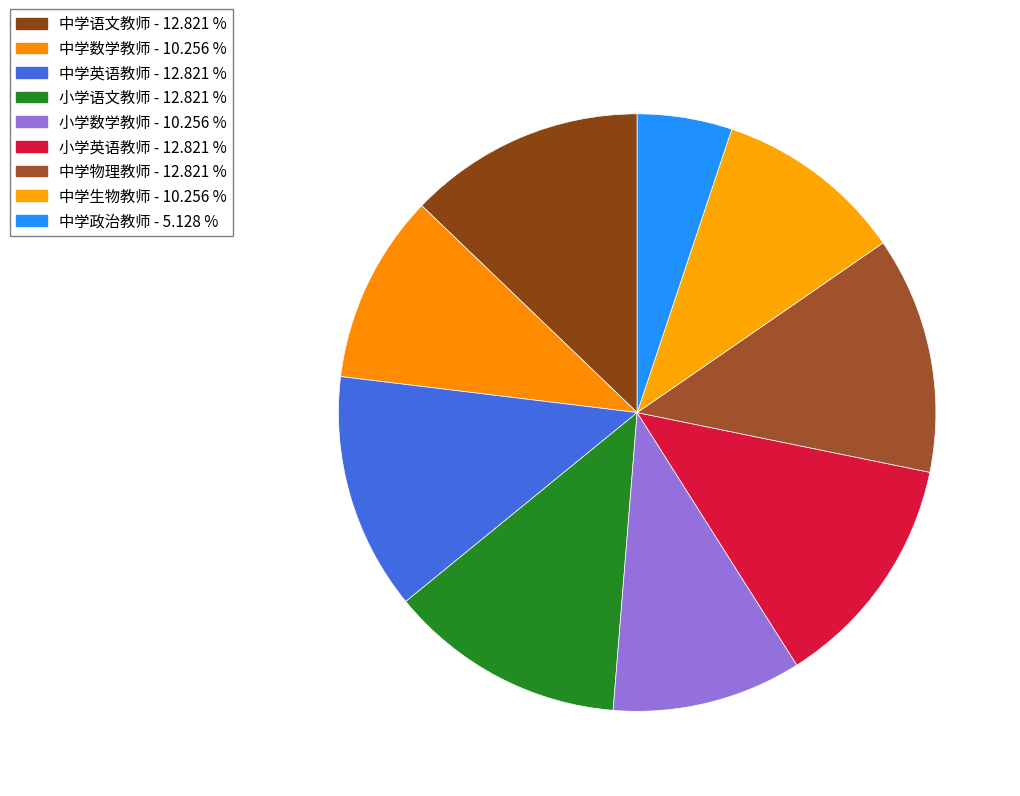

To the nearest percent, what percentage of the pie is 小学语文教师?

13%